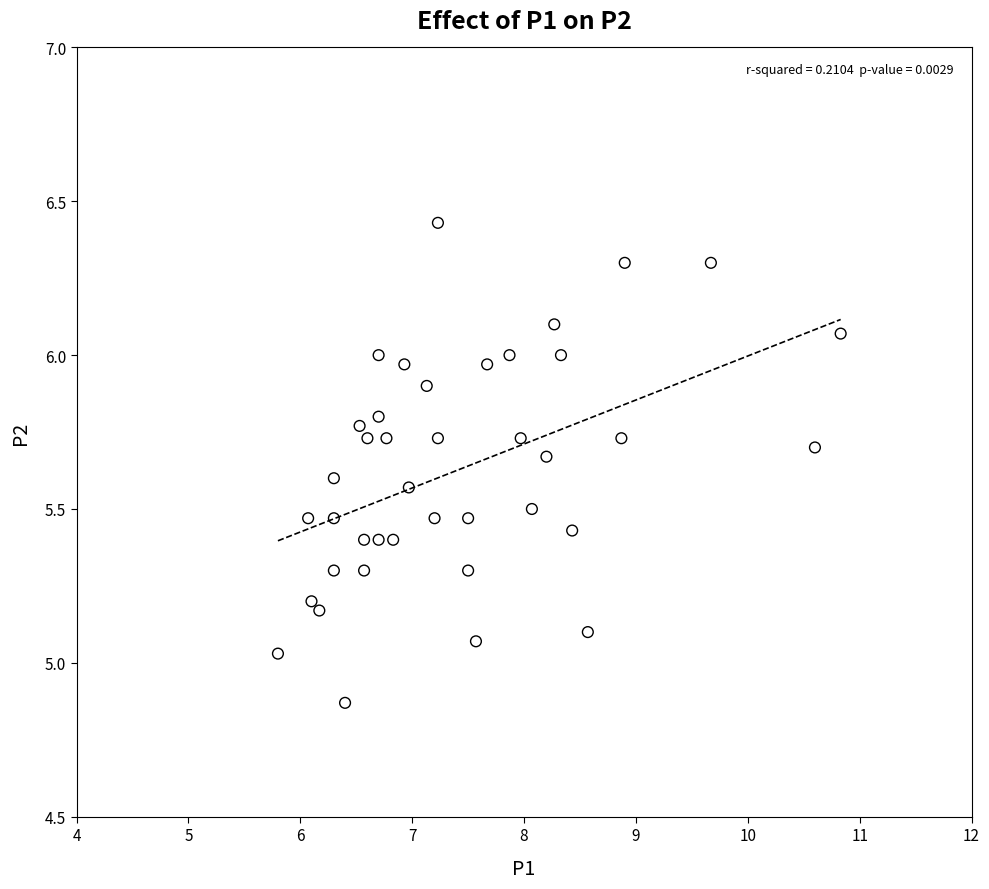

What is the range of Y values (max minus min)?

1.6